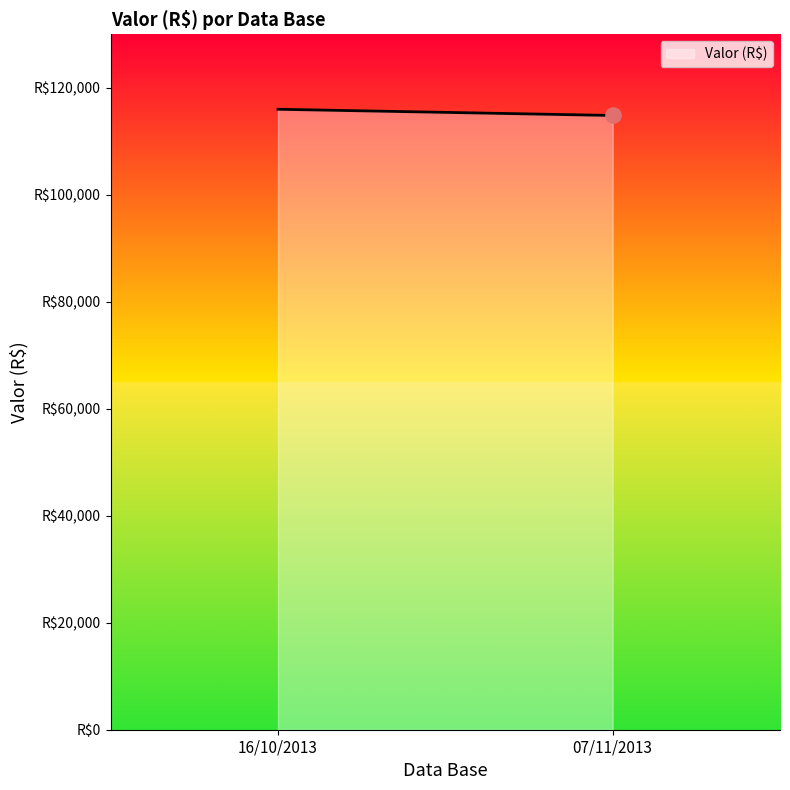

Between 16/10/2013 and 07/11/2013, which is larger?

16/10/2013